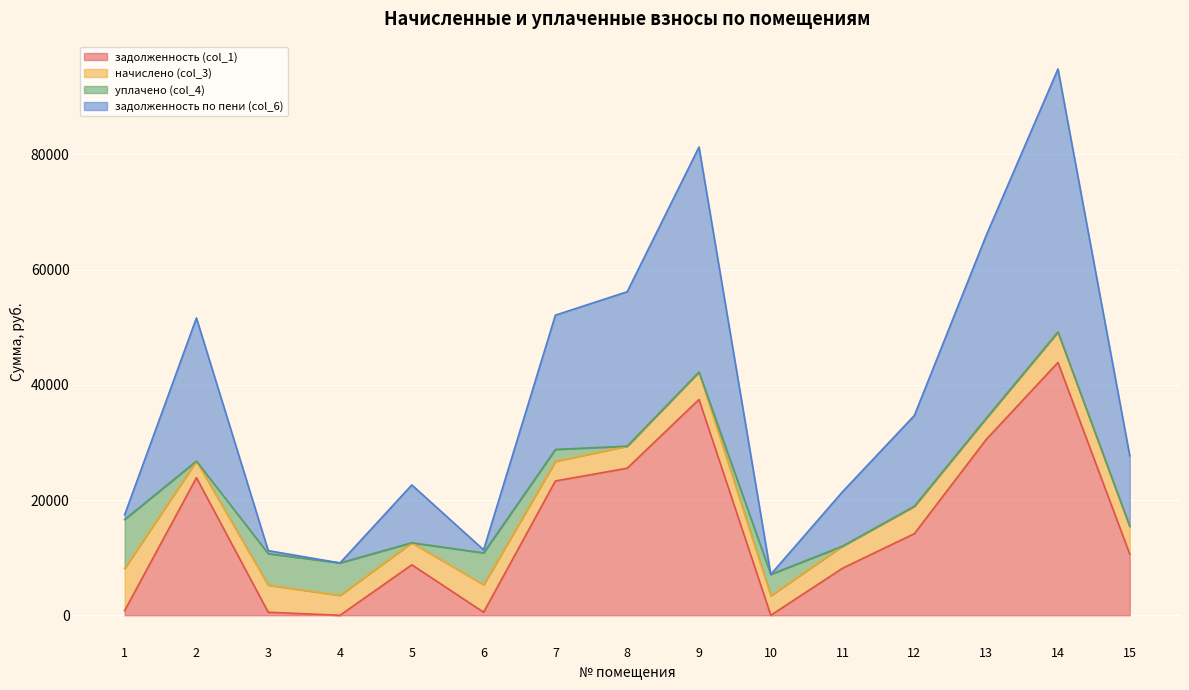

At which label does задолженность (col_1) reach its minimum?

4